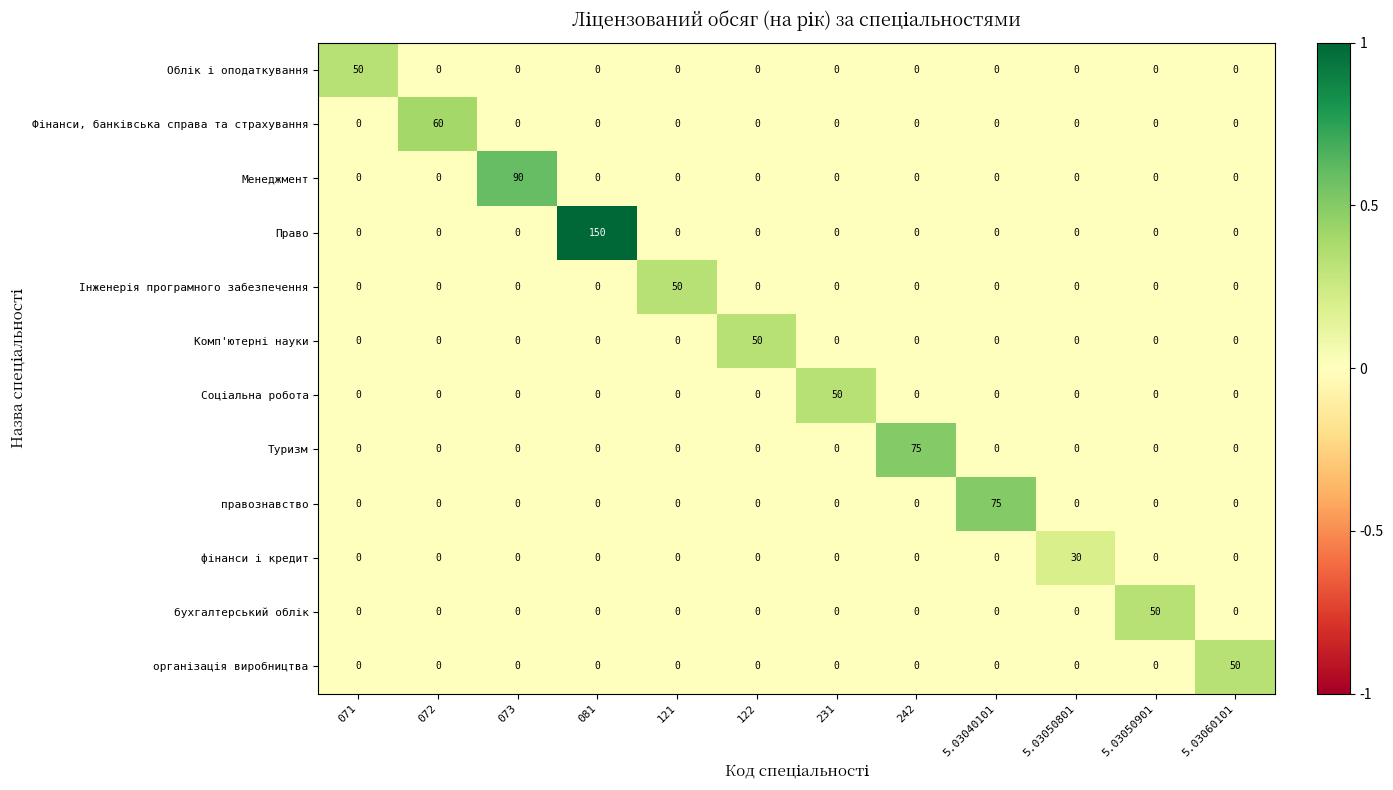

At how many categories does at least one series exceed 6?

12